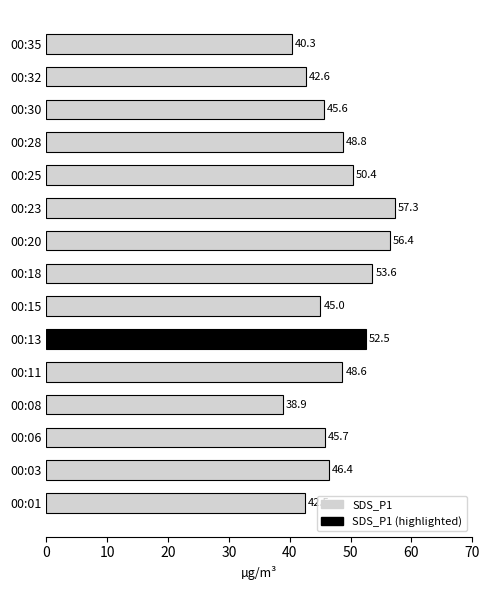

At which category does the chart reach its minimum across all series?

00:08